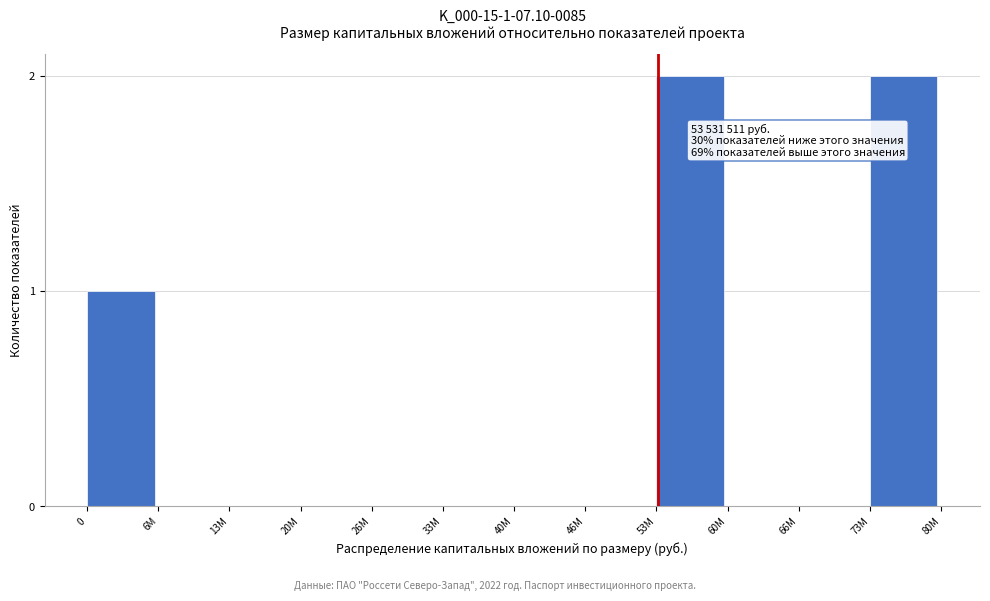

Reading left to right, transcribe all the data shown in this chart.

0=1	6M=0	13M=0	20M=0	26M=0	33M=0	40M=0	46M=0	53M=2	60M=0	66M=0	73M=2